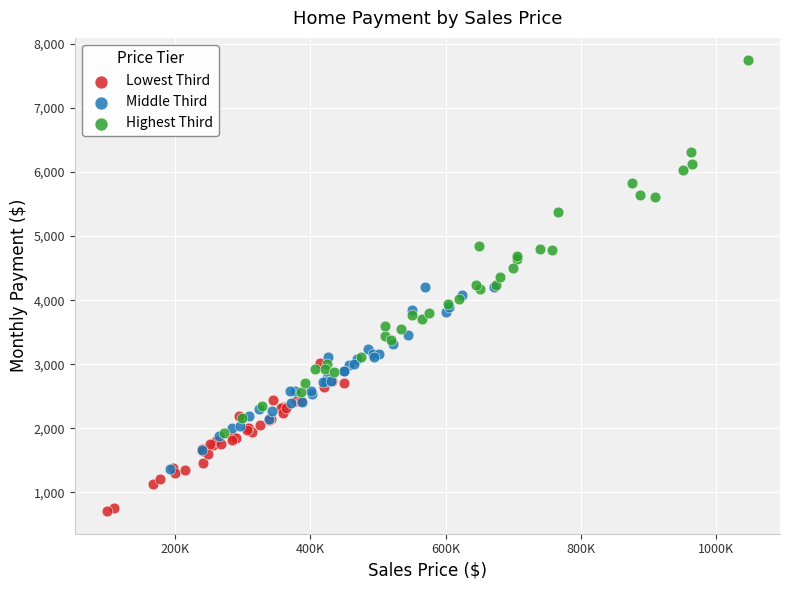

Which series reaches the maximum Y coordinate?

Highest Third